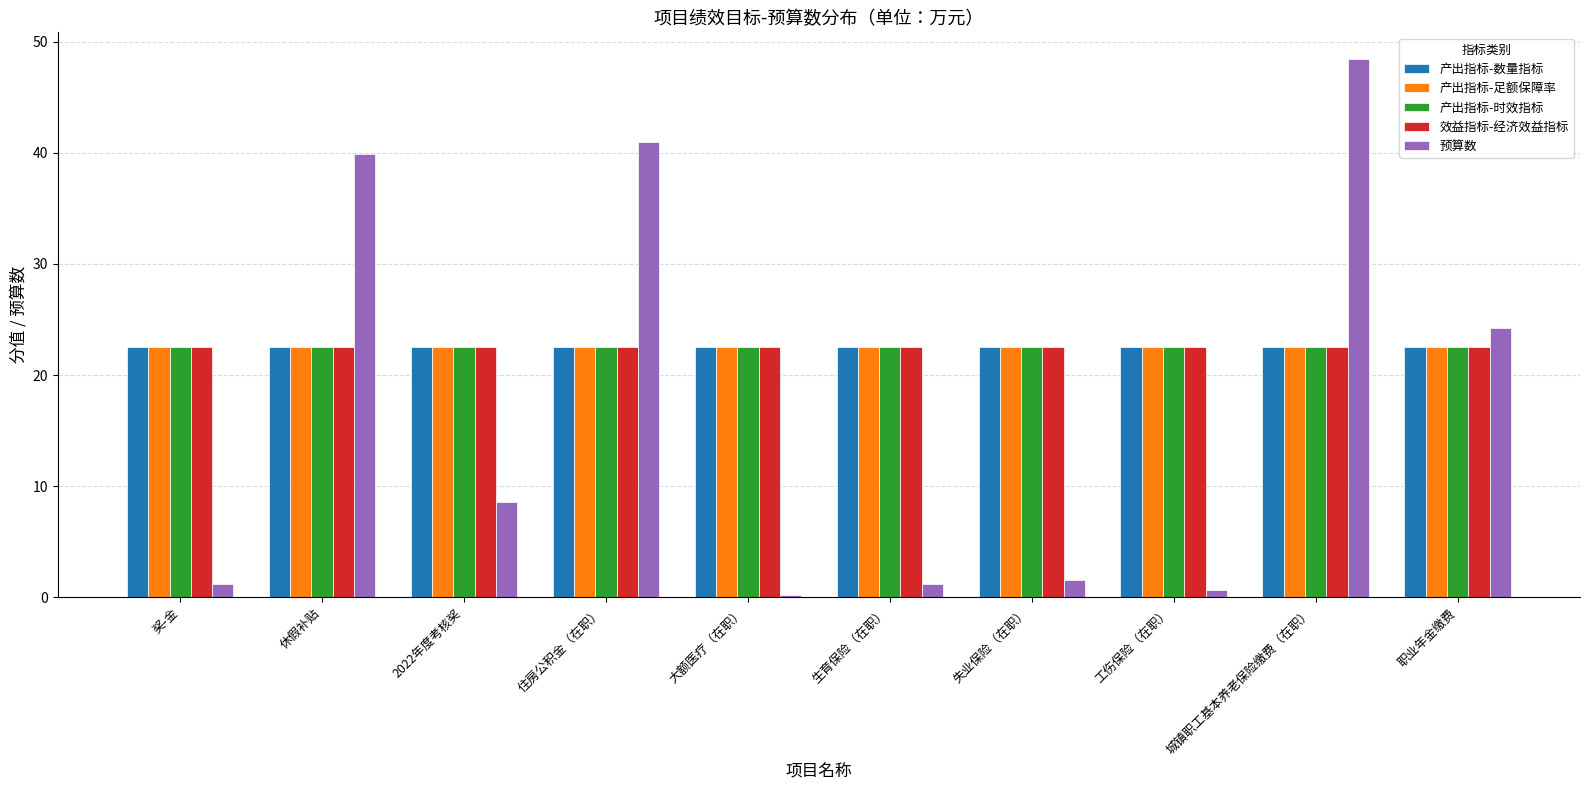

What is the total value across all series at 住房公积金（在职）?

131.0